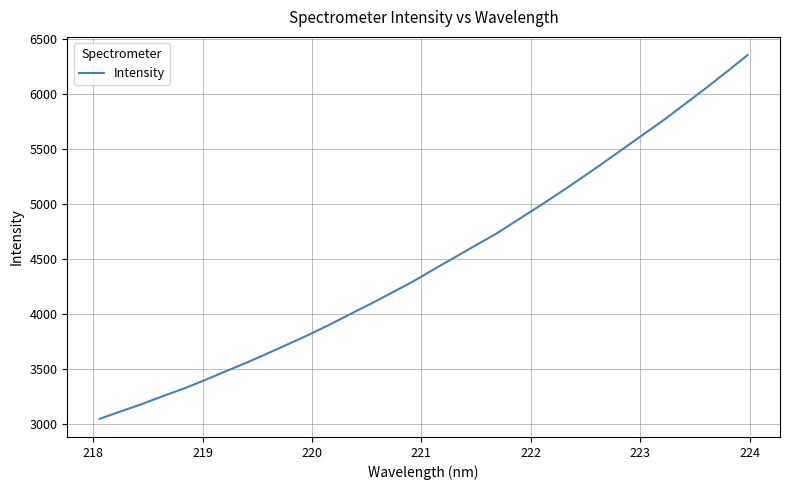

What is the maximum value shown in the chart?

6349.8